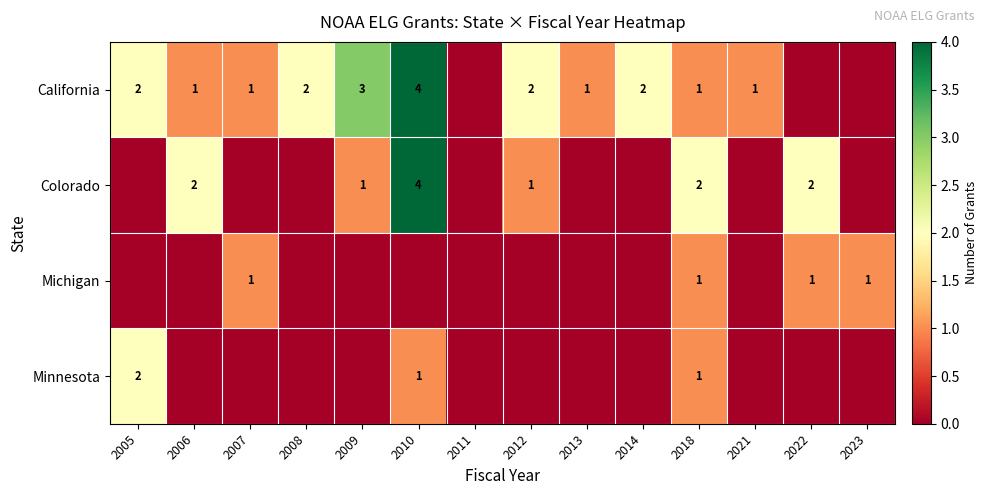

Which has a higher value, 2012 or 2007?

2012